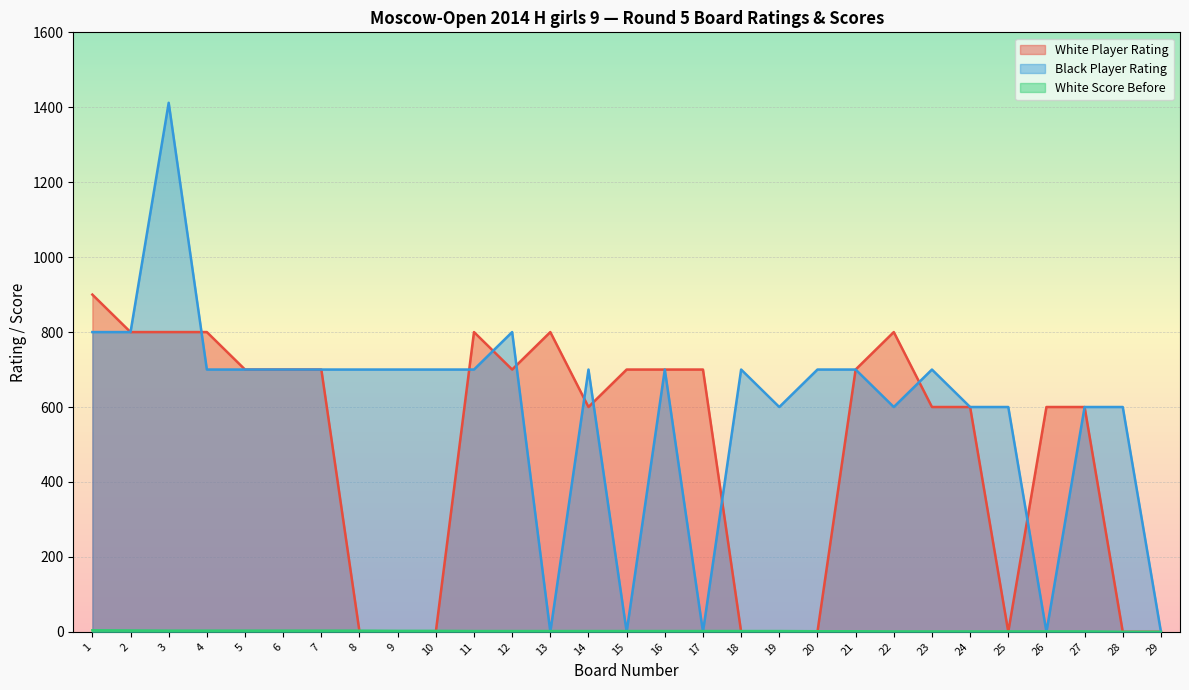

Rank the series at 29 from lowest to highest value.

White Player Rating, Black Player Rating, White Score Before